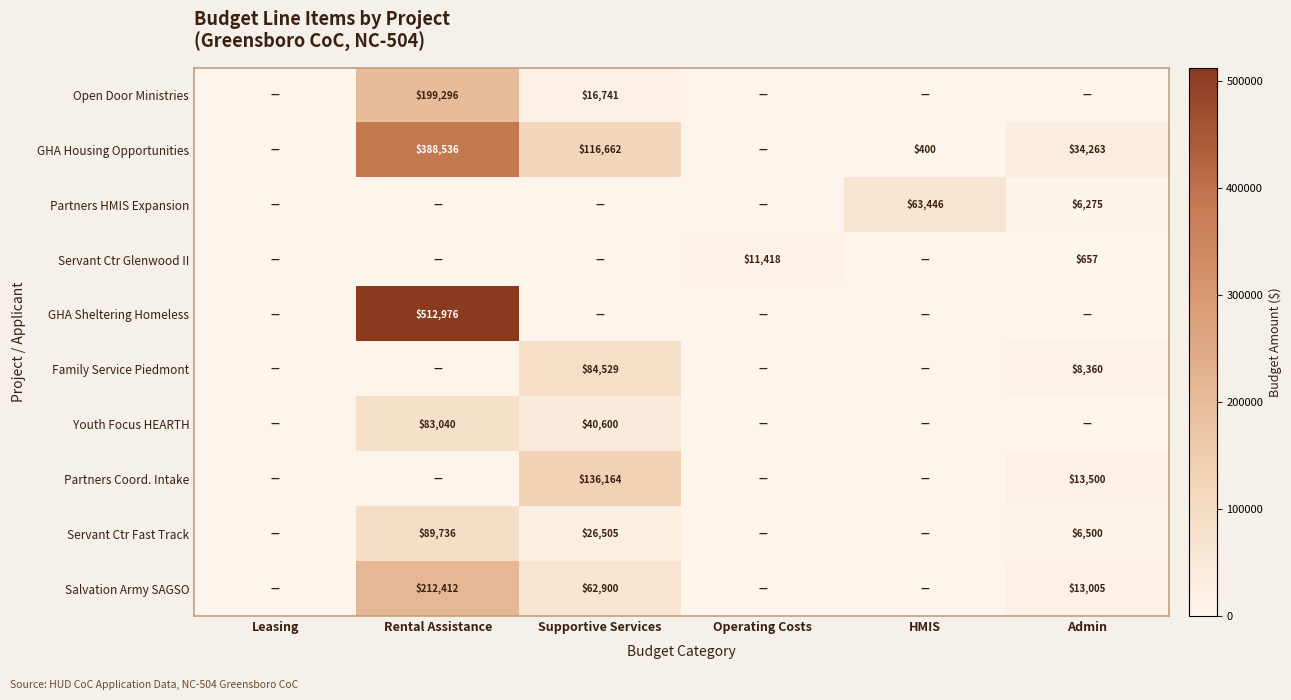

The Salvation Army SAGSO series shows 13005 at Admin. True or false?

True